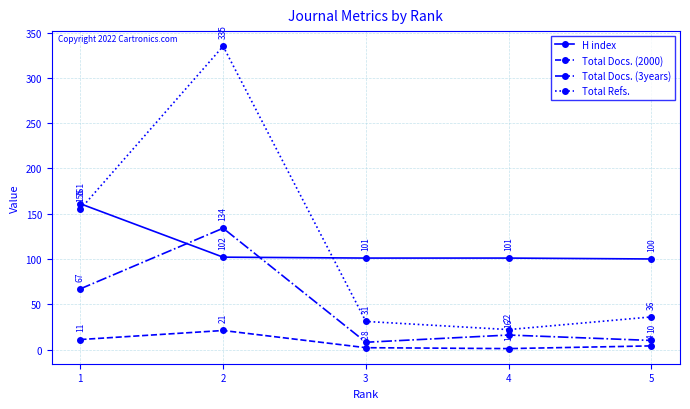

At which category is the sum across all series the highest?

2